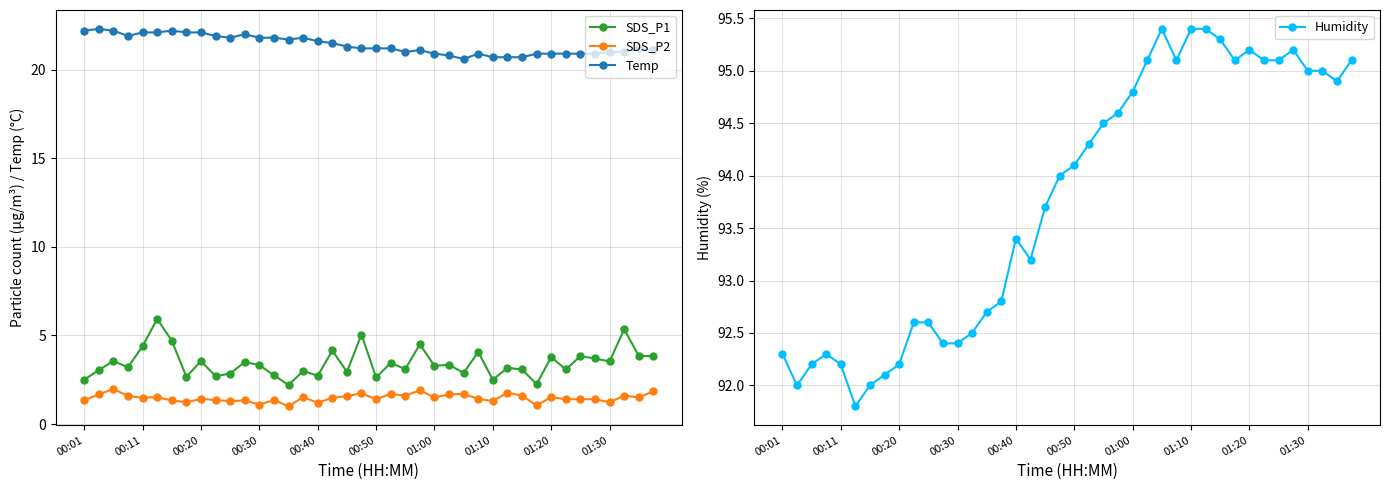

Reading left to right, what are all the values shown in this chart?

SDS_P1: 2.5	3.0	3.5	3.2	4.4	5.9	4.7	2.7	3.5	2.7	2.9	3.5	3.3	2.8	2.2	3.0	2.7	4.2	3.0	5.0	2.6	3.5	3.1	4.5	3.3	3.4	2.9	4.1	2.5	3.2	3.1	2.2	3.8	3.1	3.8	3.7	3.5	5.3	3.9	3.8
SDS_P2: 1.4	1.7	2.0	1.6	1.5	1.5	1.3	1.2	1.4	1.4	1.3	1.3	1.1	1.4	1.0	1.5	1.2	1.5	1.6	1.7	1.4	1.7	1.6	1.9	1.5	1.7	1.7	1.4	1.3	1.8	1.6	1.1	1.5	1.4	1.4	1.4	1.2	1.6	1.5	1.9
Temp: 22.2	22.3	22.2	21.9	22.1	22.1	22.2	22.1	22.1	21.9	21.8	22.0	21.8	21.8	21.7	21.8	21.6	21.5	21.3	21.2	21.2	21.2	21.0	21.1	20.9	20.8	20.6	20.9	20.7	20.7	20.7	20.9	20.9	20.9	20.9	20.9	21.0	21.0	21.2	21.1
Humidity: 92.3	92.0	92.2	92.3	92.2	91.8	92.0	92.1	92.2	92.6	92.6	92.4	92.4	92.5	92.7	92.8	93.4	93.2	93.7	94.0	94.1	94.3	94.5	94.6	94.8	95.1	95.4	95.1	95.4	95.4	95.3	95.1	95.2	95.1	95.1	95.2	95.0	95.0	94.9	95.1